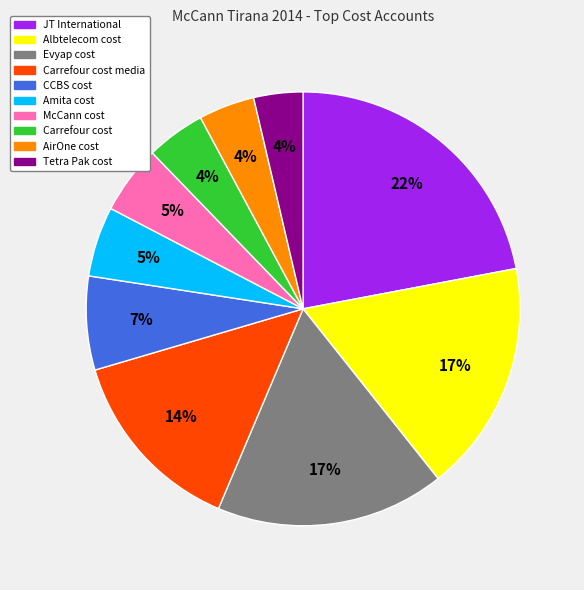

Is McCann cost the majority of the pie?

No